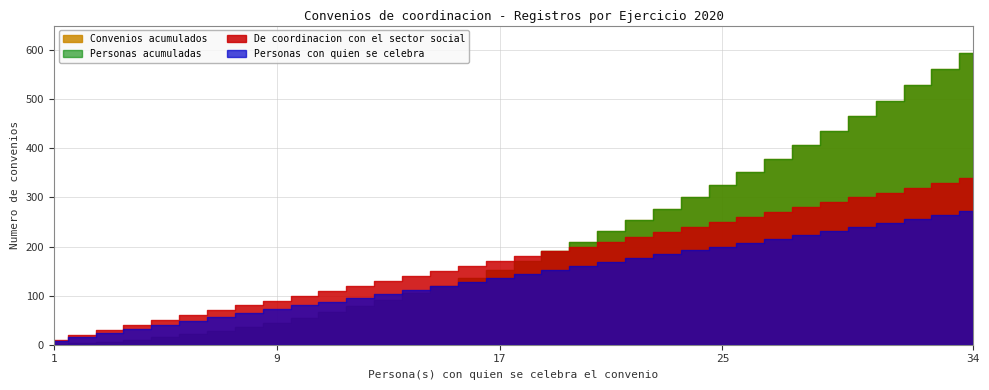

How many data points in Personas acumuladas are less than 171?

17